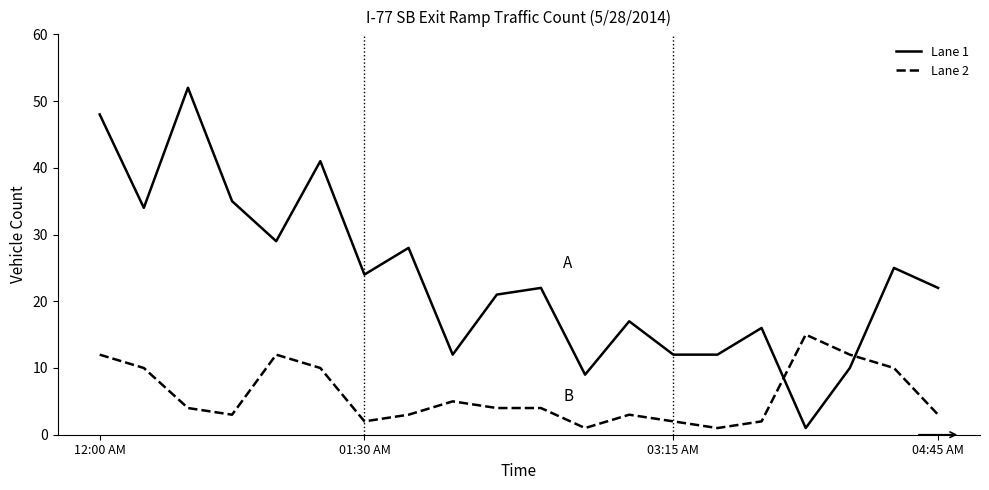

At how many categories does at least one series exceed 1?

20